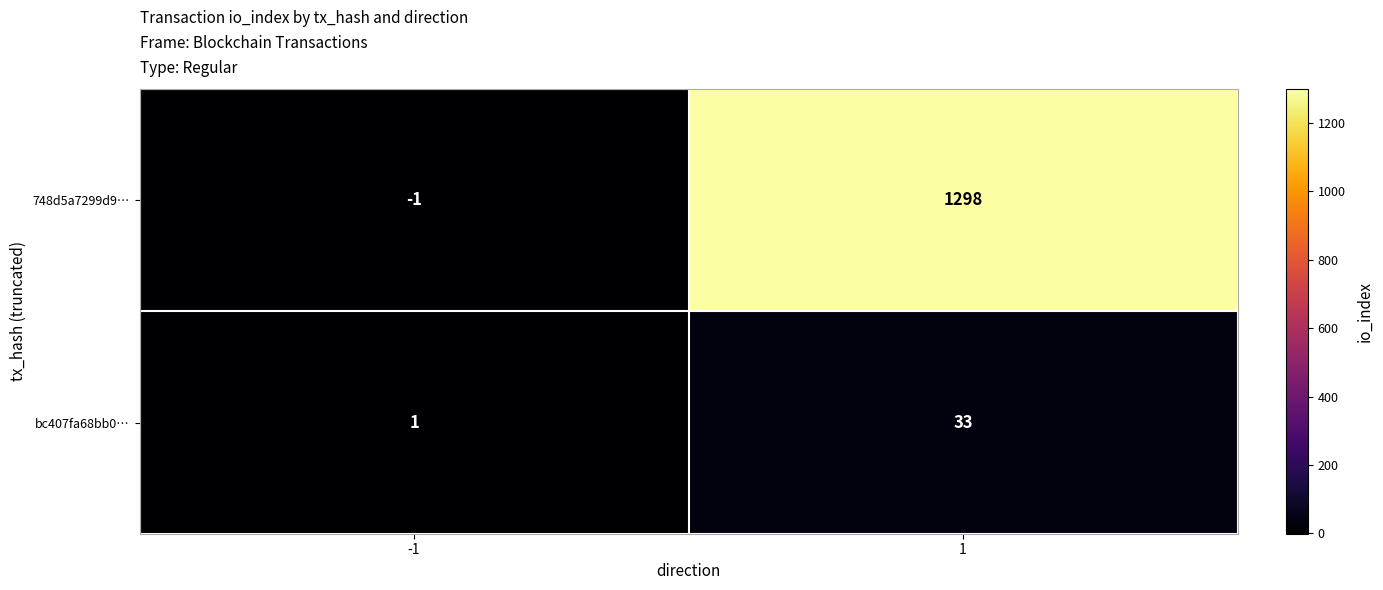

How many data points does each series have?

2